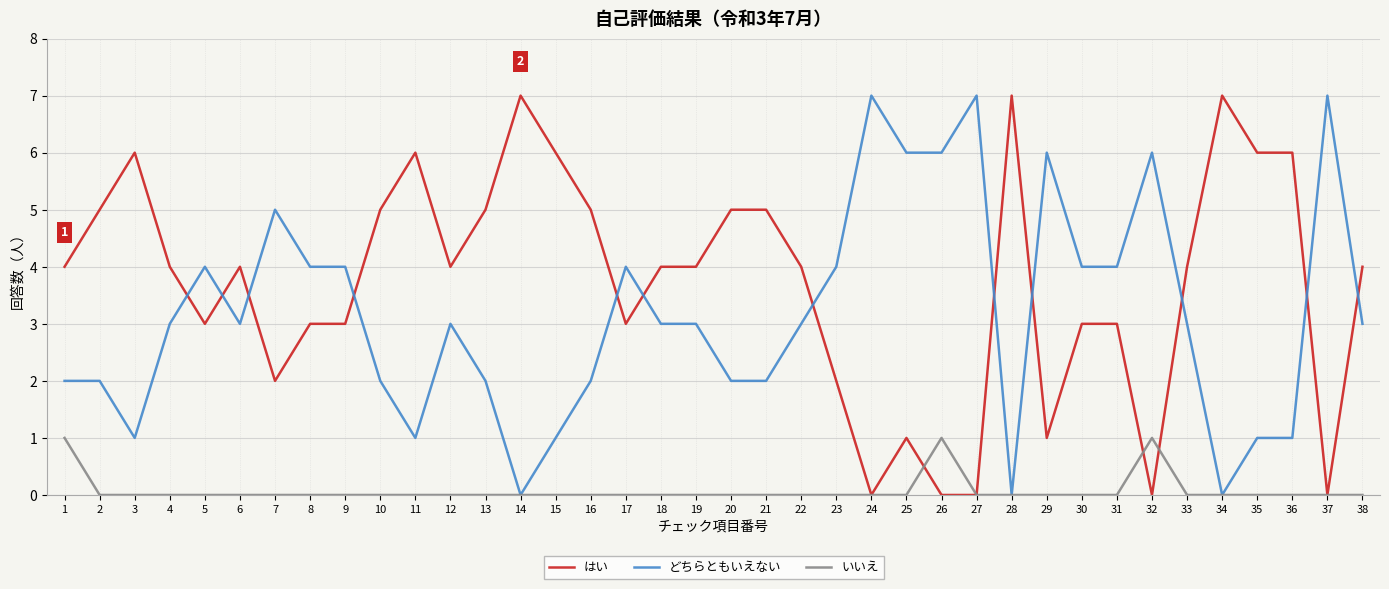

How many intersections are there between どちらともいえない and はい?

12